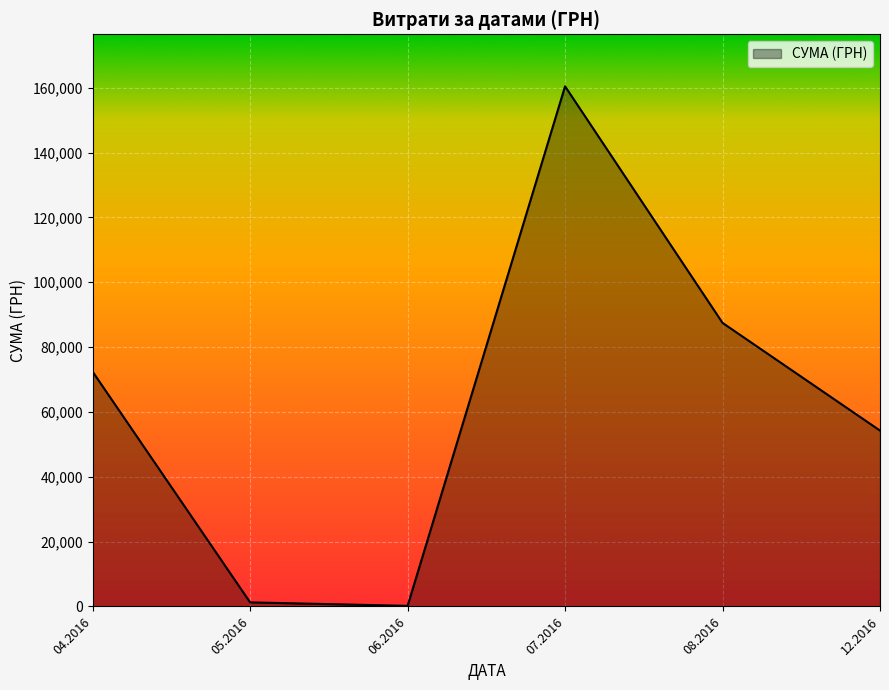

What is the sum of all values?

376016.3